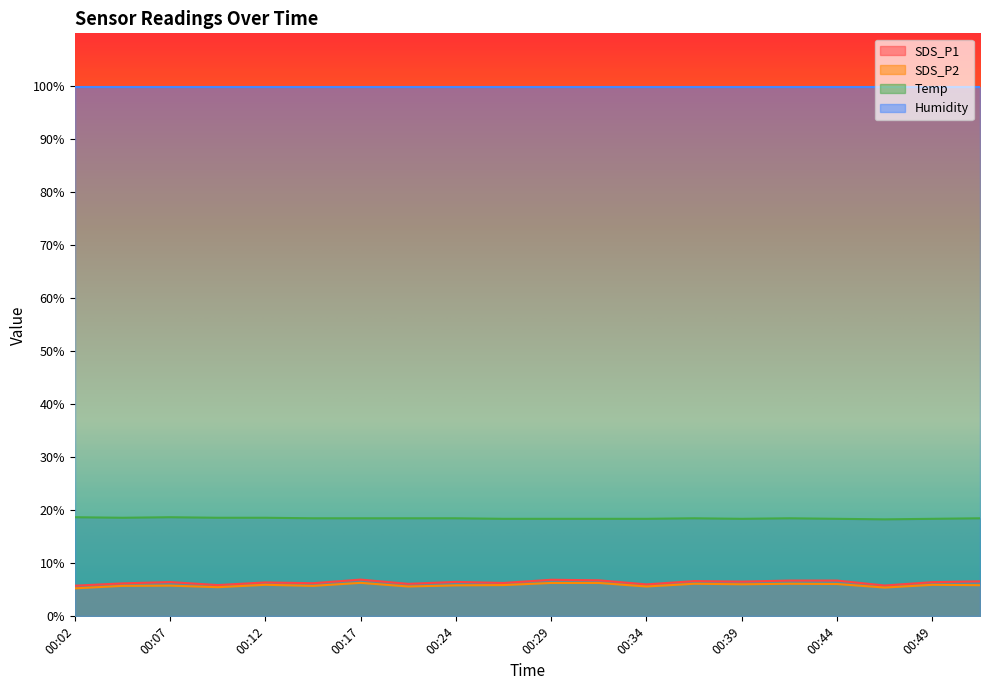

How many interior local peaks does the SDS_P2 series have?

6